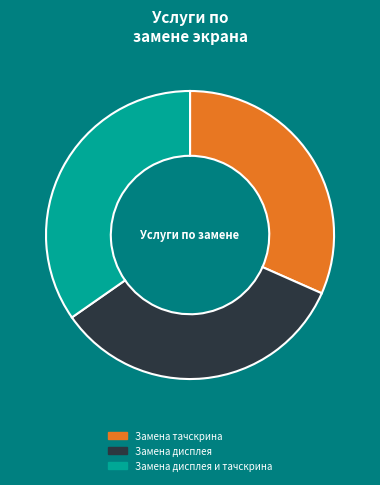

Does any single category account for the majority?

No